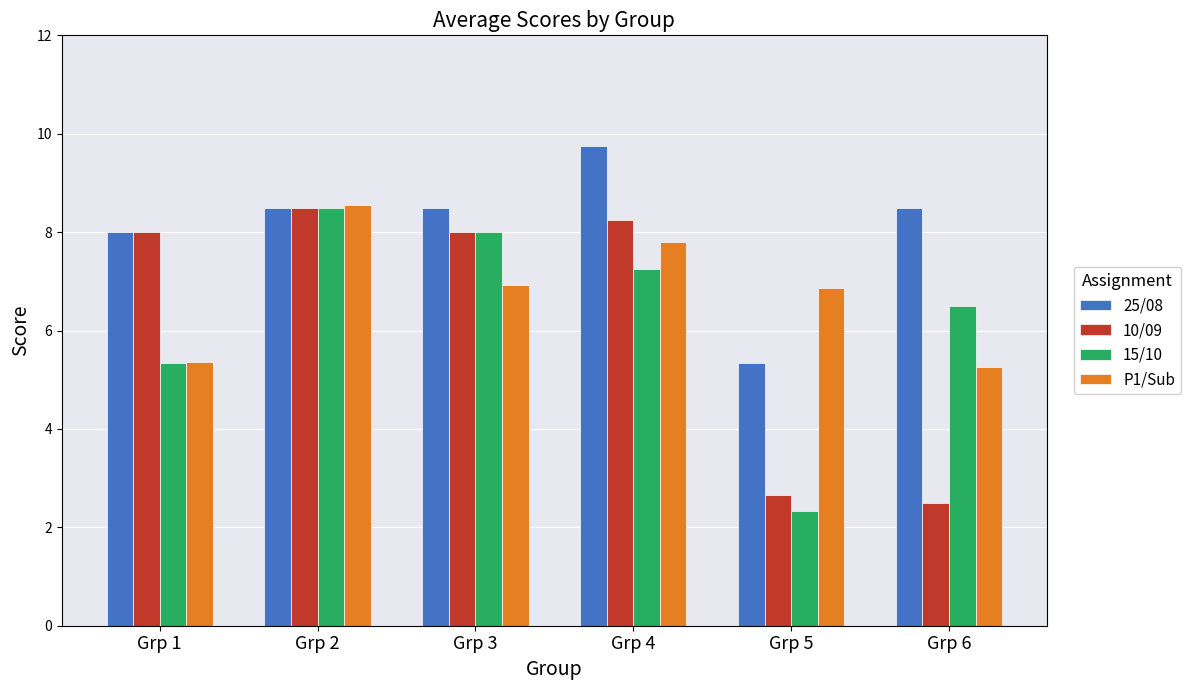

What is the sum of all 25/08 values?

48.6